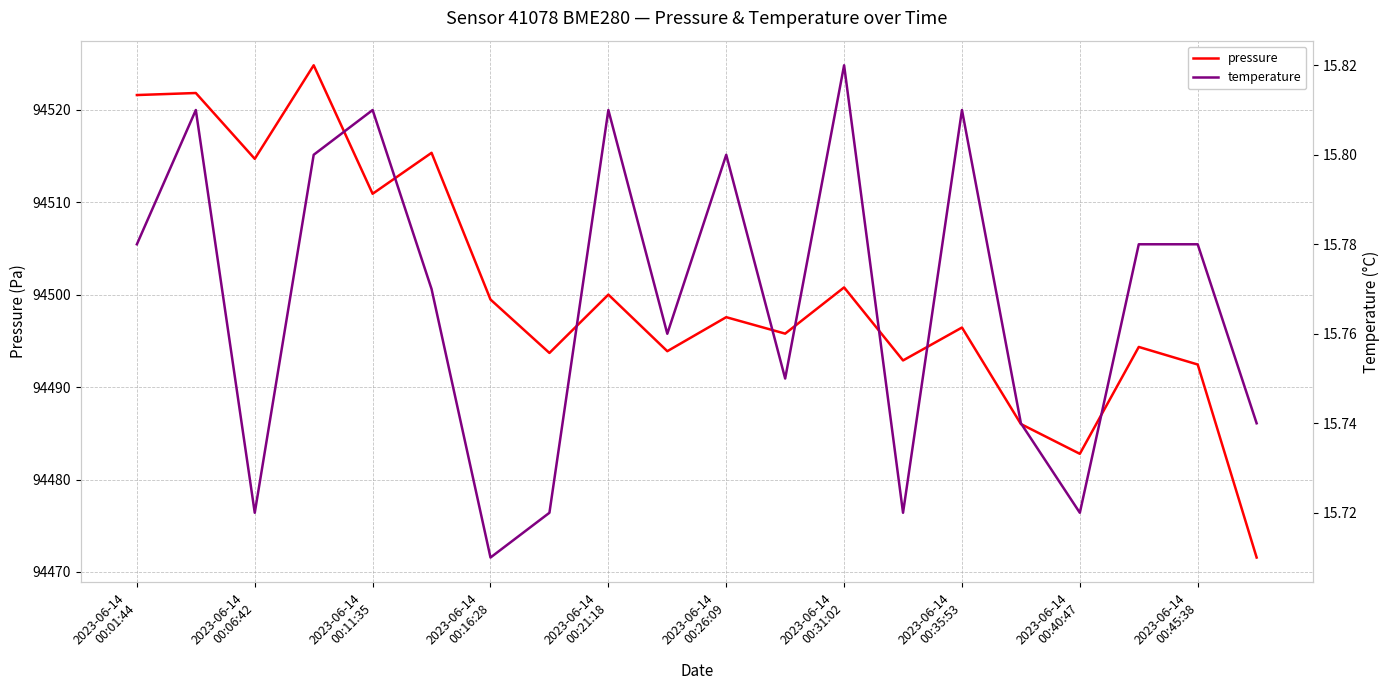

What are all the series names shown in the legend?

pressure, temperature